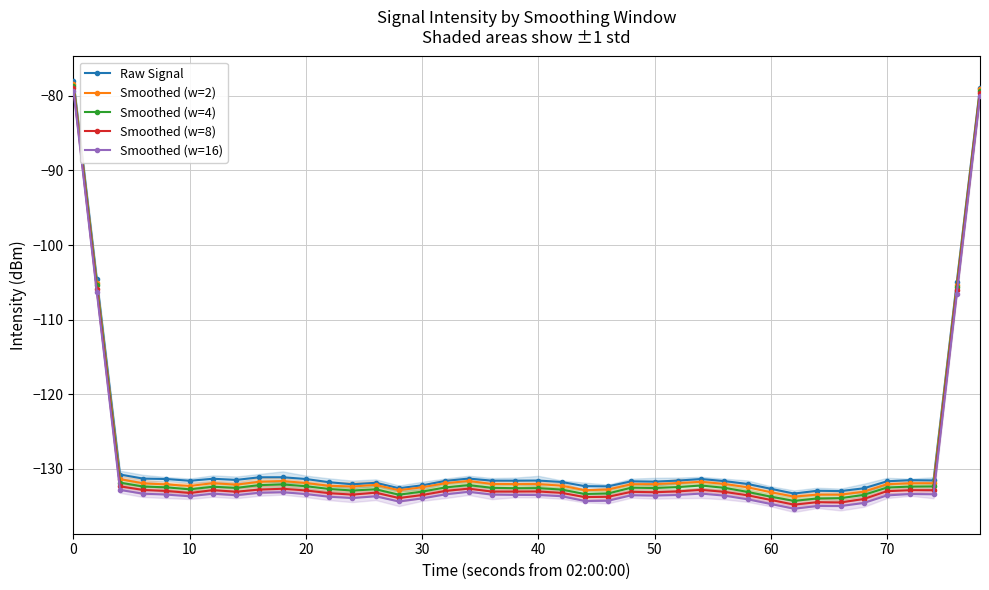

True or false: Raw Signal and Smoothed (w=2) intersect in this chart.

False